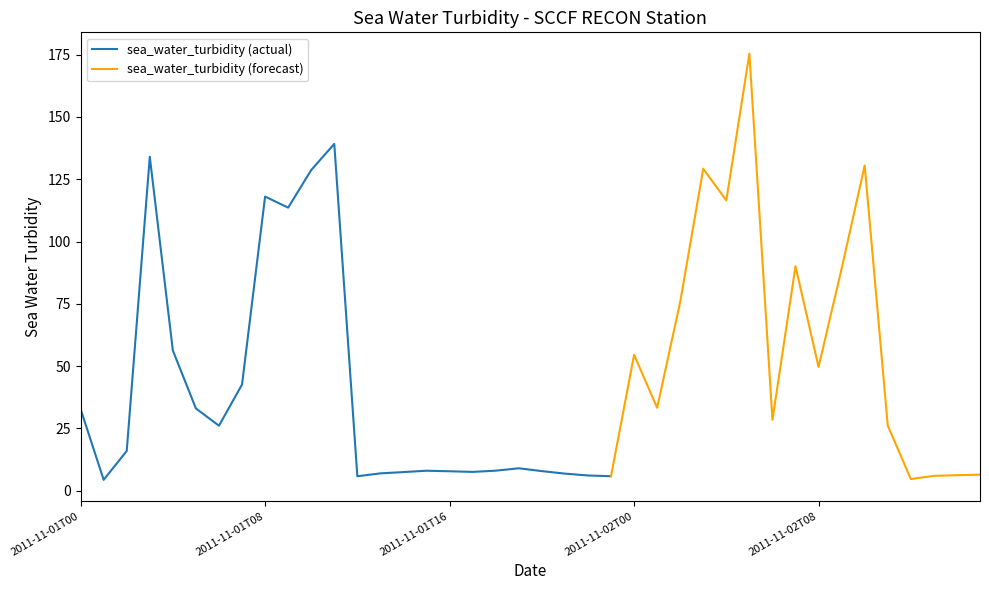

How many interior local valleys (lower than both neighbors) does the data have?

11